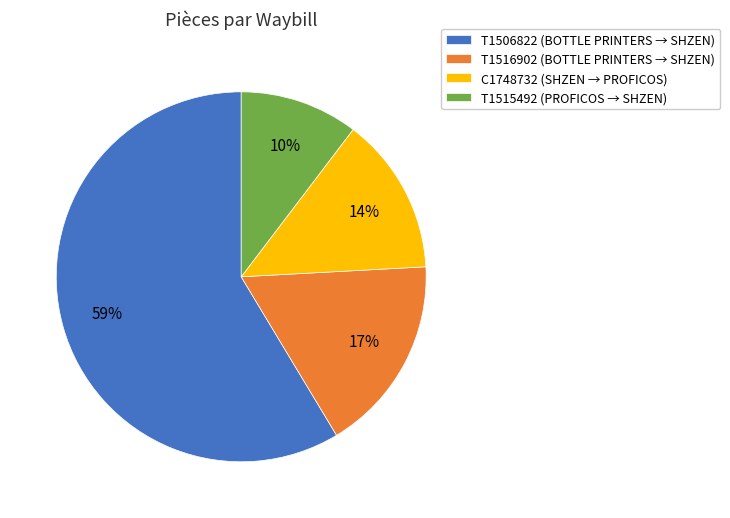

Which category has the biggest portion of the pie?

T1506822